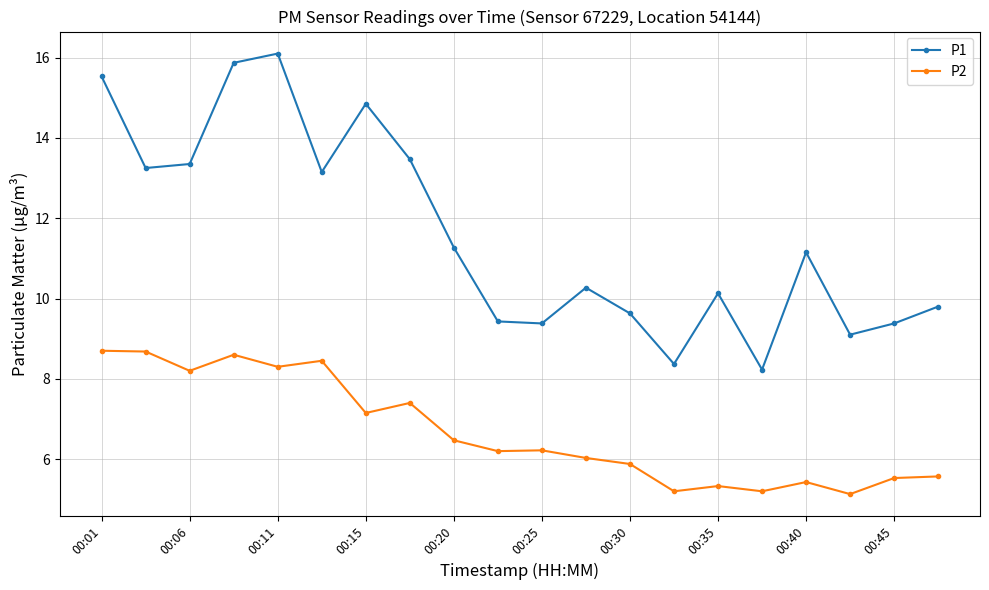

List the series in order of their peak value, highest first.

P1, P2